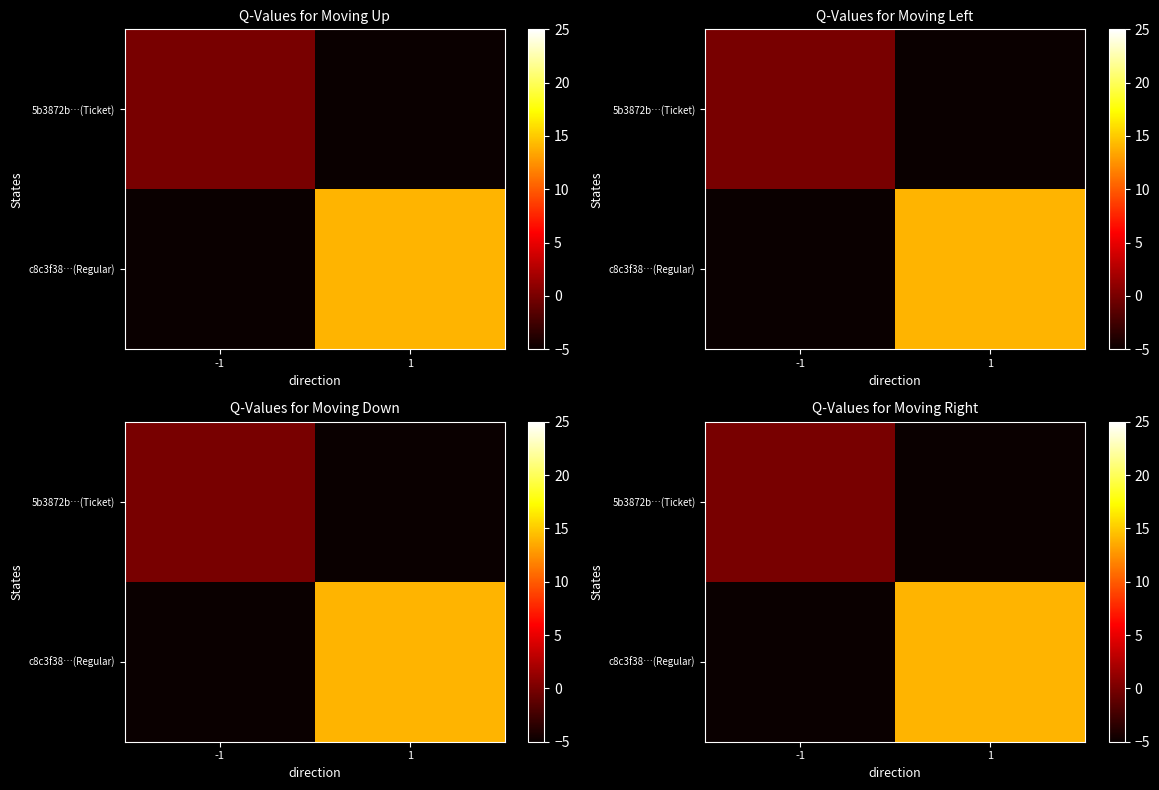

The value of row_0 at 1 is -7. True or false?

False